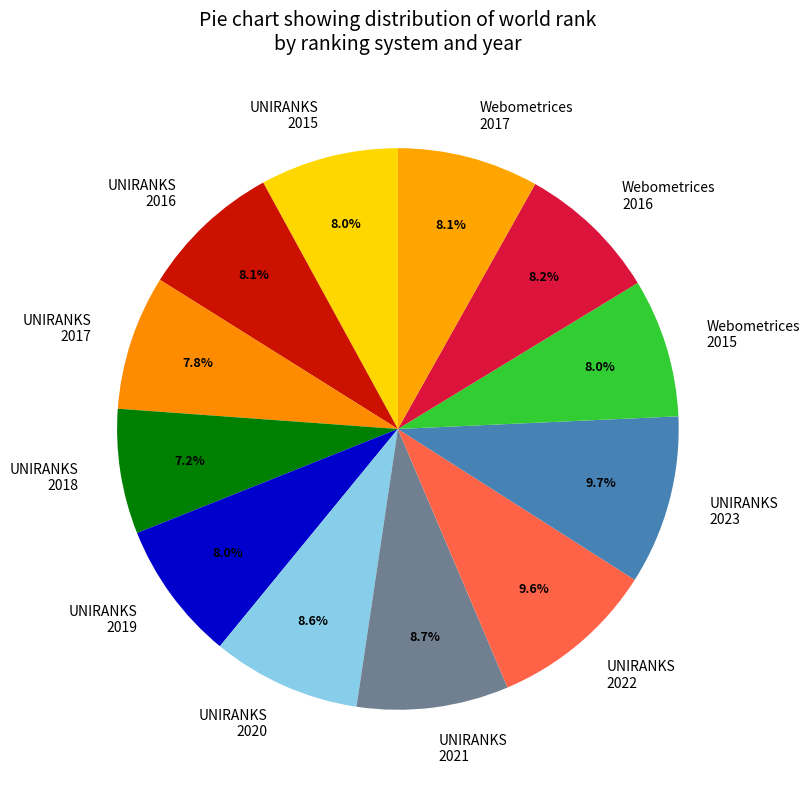

What percentage is the UNIRANKS 2020 slice, to the nearest percent?

9%